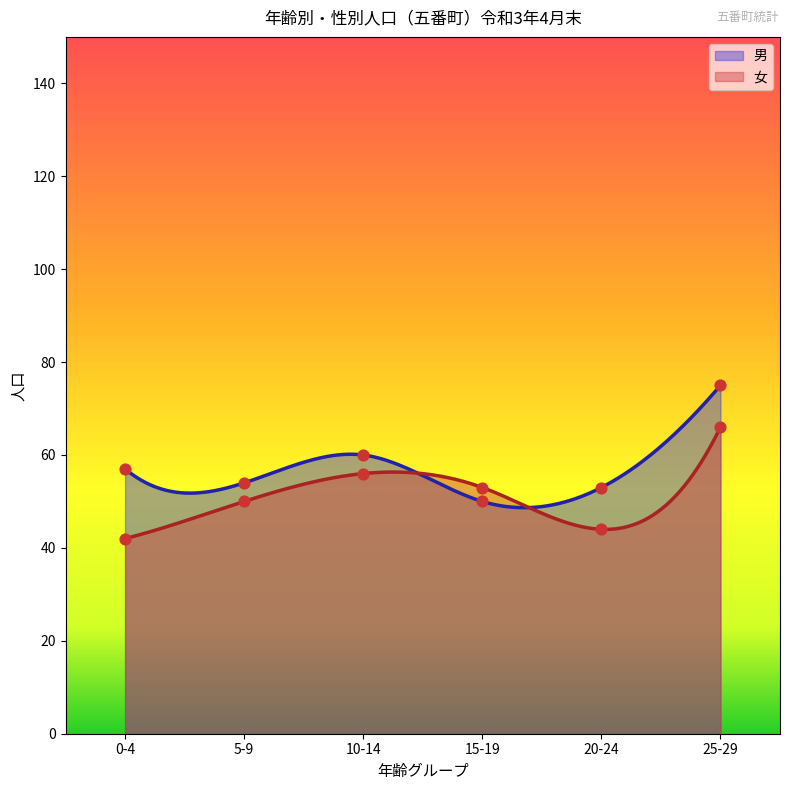

What are all the series names shown in the legend?

男, 女